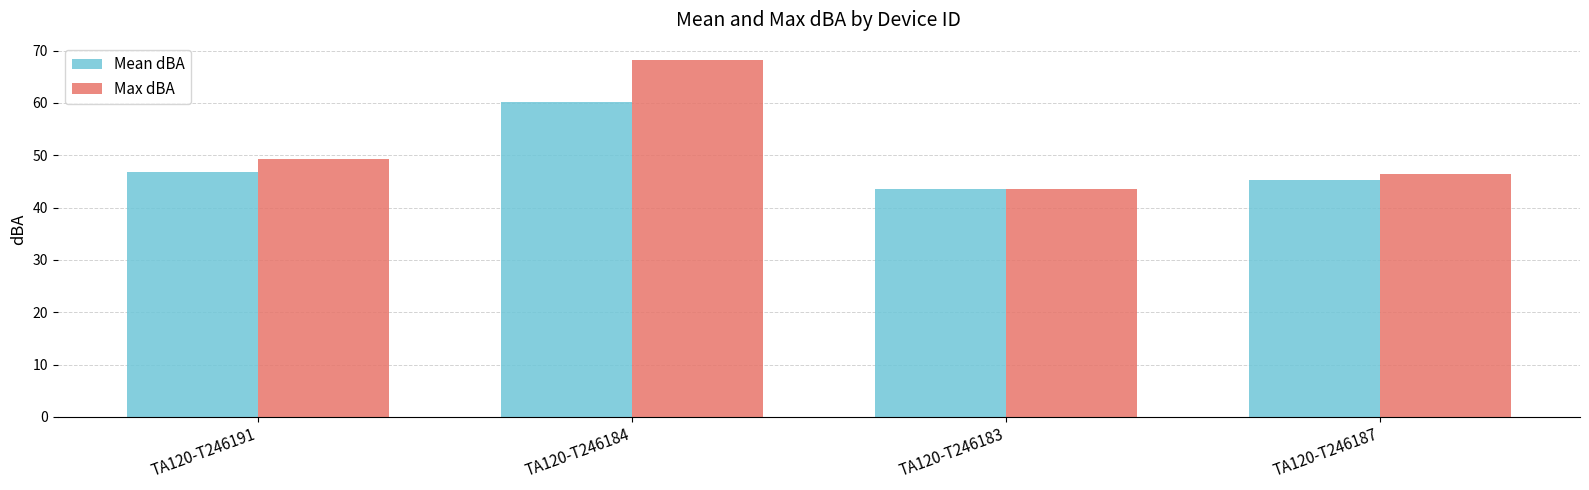

At which label does Max dBA first exceed 49?

TA120-T246191